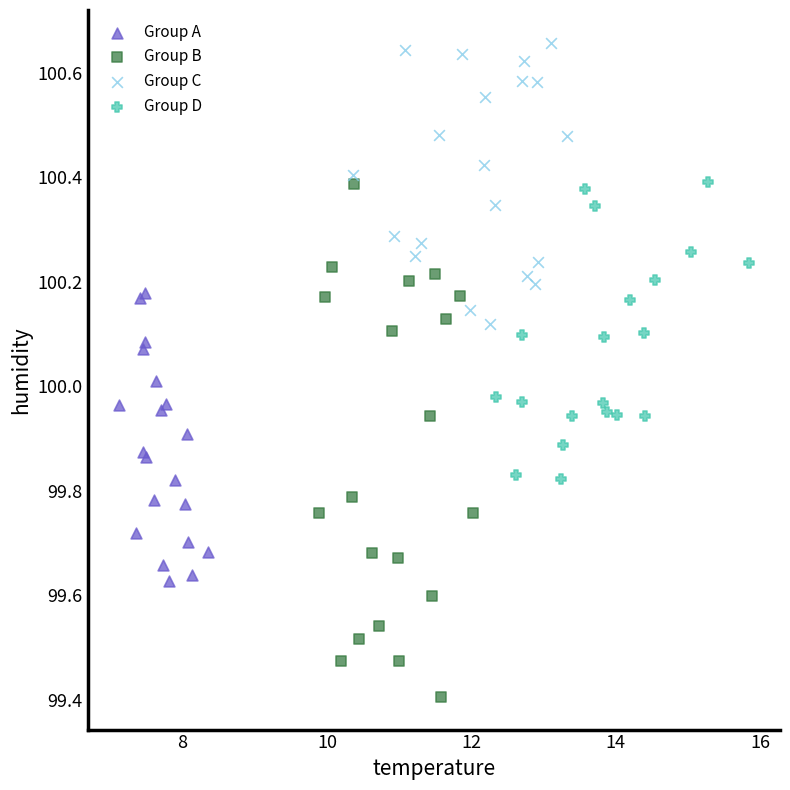

Which series contains the lowest Y value?

Group B